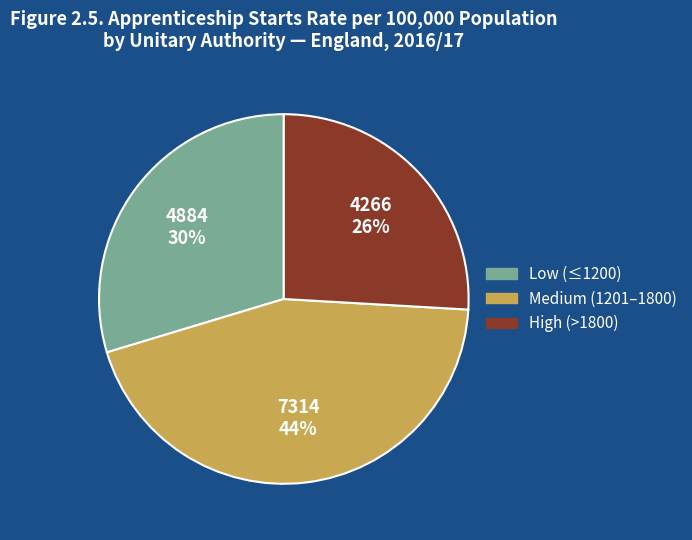

Does any single category account for the majority?

No